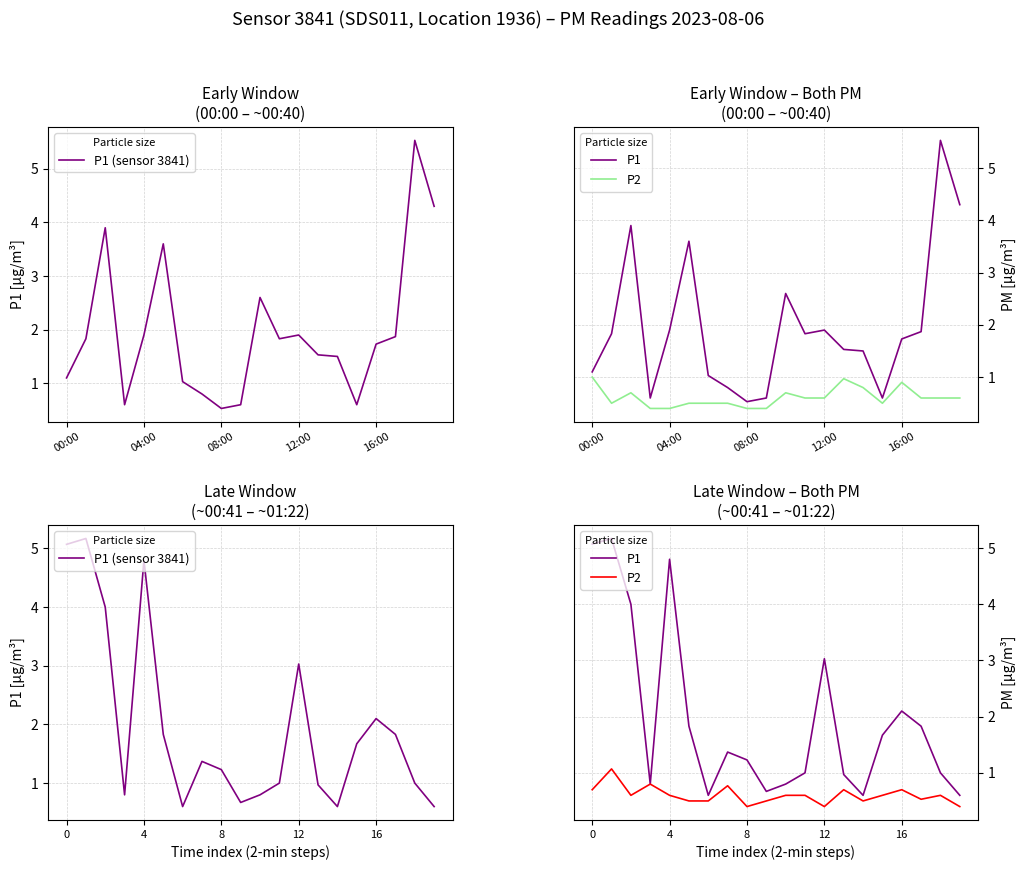

What is the sum of all P1 values?

39.1